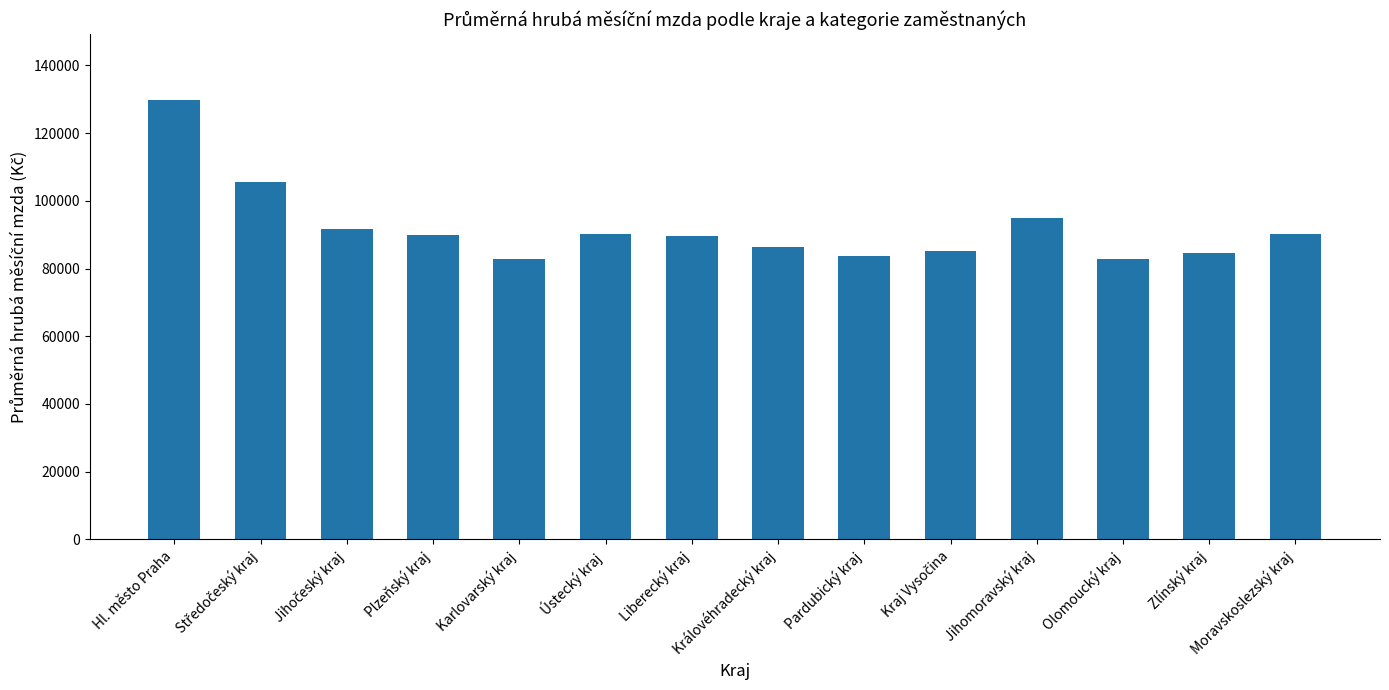

Which label corresponds to the largest value in the chart?

Hl. město Praha